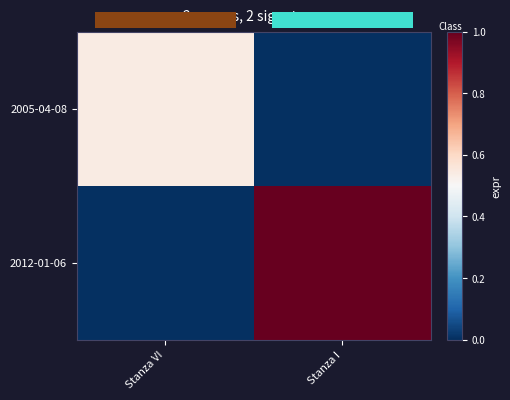

What is the maximum value shown in the chart?

1.0